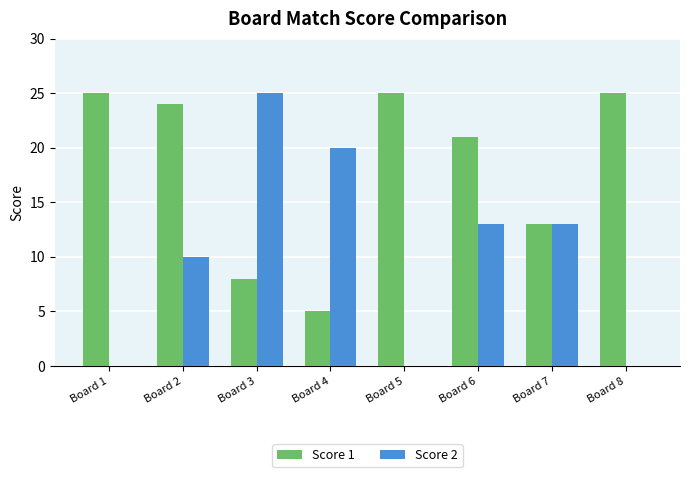

Which series changed the most between Board 2 and Board 7?

Score 1